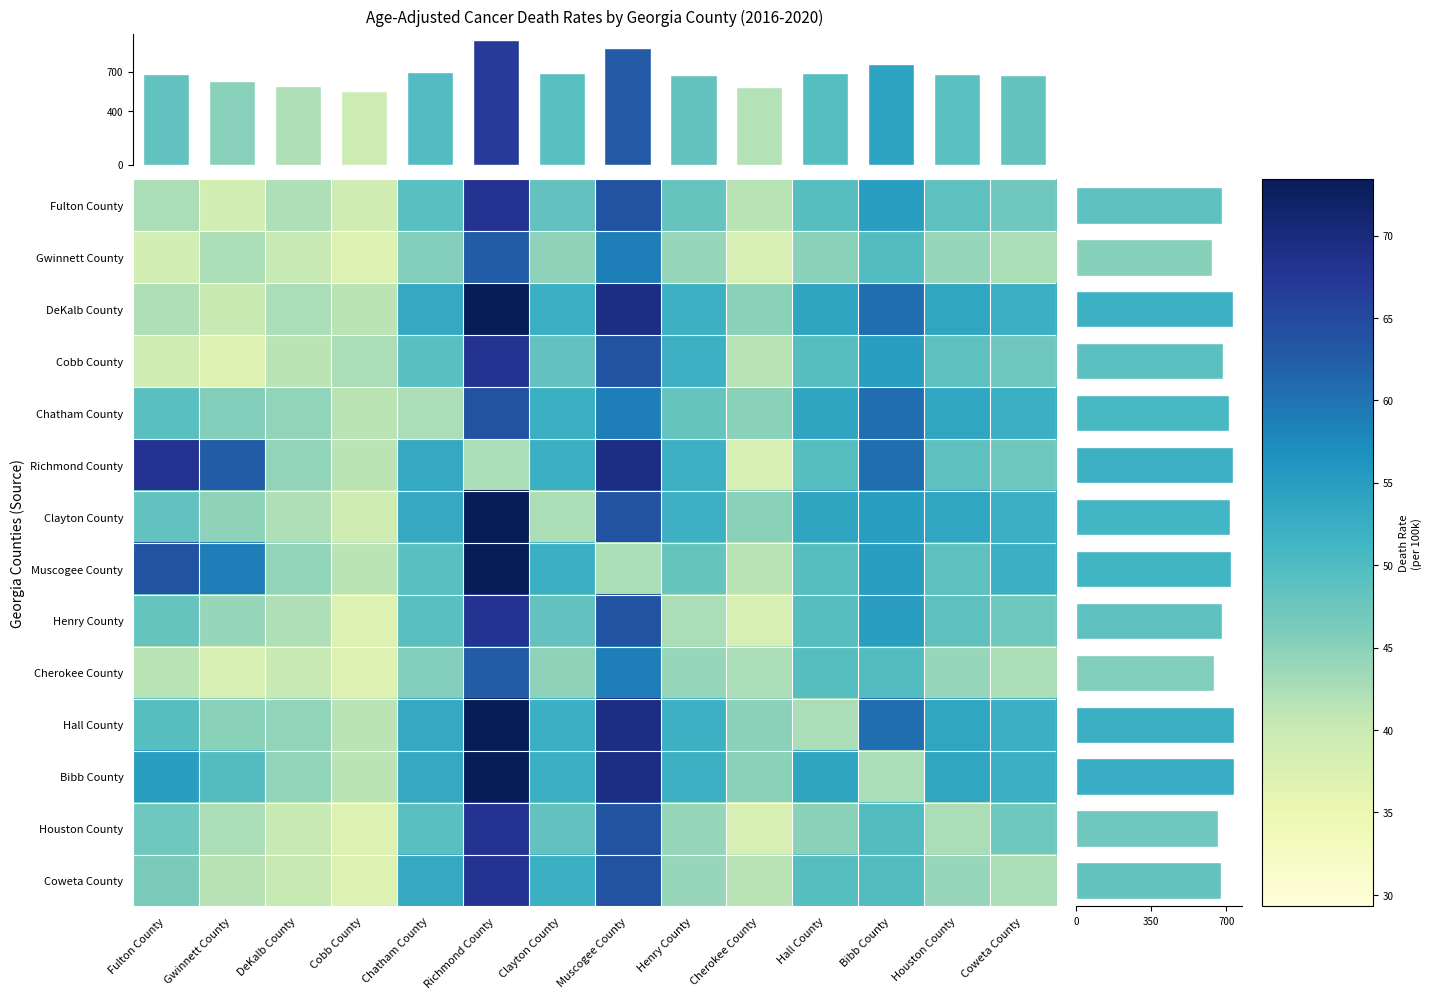

Reading left to right, extract all data points from this chart.

Fulton County: Fulton County=42.5	Gwinnett County=38.5	DeKalb County=42.1	Cobb County=39.2	Chatham County=49.2	Richmond County=67.9	Clayton County=48.3	Muscogee County=63.9	Henry County=48.0	Cherokee County=41.4	Hall County=49.3	Bibb County=54.9	Houston County=48.6	Coweta County=47.1
Gwinnett County: Fulton County=38.5	Gwinnett County=42.5	DeKalb County=40.3	Cobb County=37.3	Chatham County=45.6	Richmond County=62.7	Clayton County=44.7	Muscogee County=58.8	Henry County=44.1	Cherokee County=38.0	Hall County=45.0	Bibb County=49.7	Houston County=44.0	Coweta County=42.4
DeKalb County: Fulton County=42.1	Gwinnett County=40.1	DeKalb County=42.5	Cobb County=41.2	Chatham County=53.1	Richmond County=73.4	Clayton County=52.1	Muscogee County=69.3	Henry County=52.0	Cherokee County=45.0	Hall County=53.8	Bibb County=60.6	Houston County=53.6	Coweta County=52.1
Cobb County: Fulton County=39.2	Gwinnett County=37.3	DeKalb County=41.2	Cobb County=42.5	Chatham County=49.2	Richmond County=67.9	Clayton County=48.3	Muscogee County=63.9	Henry County=52.0	Cherokee County=41.4	Hall County=49.3	Bibb County=54.9	Houston County=48.6	Coweta County=47.1
Chatham County: Fulton County=49.2	Gwinnett County=45.6	DeKalb County=44.3	Cobb County=41.2	Chatham County=42.5	Richmond County=63.9	Clayton County=52.1	Muscogee County=58.8	Henry County=48.0	Cherokee County=45.0	Hall County=53.8	Bibb County=60.6	Houston County=53.6	Coweta County=52.1
Richmond County: Fulton County=67.9	Gwinnett County=62.7	DeKalb County=44.3	Cobb County=41.2	Chatham County=53.1	Richmond County=42.5	Clayton County=52.1	Muscogee County=69.3	Henry County=52.0	Cherokee County=38.0	Hall County=49.3	Bibb County=60.6	Houston County=48.6	Coweta County=47.1
Clayton County: Fulton County=48.3	Gwinnett County=44.7	DeKalb County=42.1	Cobb County=39.2	Chatham County=53.1	Richmond County=73.4	Clayton County=42.5	Muscogee County=63.9	Henry County=52.0	Cherokee County=45.0	Hall County=53.8	Bibb County=54.9	Houston County=53.6	Coweta County=52.1
Muscogee County: Fulton County=63.9	Gwinnett County=58.8	DeKalb County=44.3	Cobb County=41.2	Chatham County=49.2	Richmond County=73.4	Clayton County=52.1	Muscogee County=42.5	Henry County=48.0	Cherokee County=41.4	Hall County=49.3	Bibb County=54.9	Houston County=48.6	Coweta County=52.1
Henry County: Fulton County=48.0	Gwinnett County=44.1	DeKalb County=42.1	Cobb County=37.3	Chatham County=49.2	Richmond County=67.9	Clayton County=48.3	Muscogee County=63.9	Henry County=42.5	Cherokee County=38.0	Hall County=49.3	Bibb County=54.9	Houston County=48.6	Coweta County=47.1
Cherokee County: Fulton County=41.4	Gwinnett County=38.0	DeKalb County=40.3	Cobb County=37.3	Chatham County=45.6	Richmond County=62.7	Clayton County=44.7	Muscogee County=58.8	Henry County=44.1	Cherokee County=42.5	Hall County=49.3	Bibb County=49.7	Houston County=44.0	Coweta County=42.4
Hall County: Fulton County=49.3	Gwinnett County=45.0	DeKalb County=44.3	Cobb County=41.2	Chatham County=53.1	Richmond County=73.4	Clayton County=52.1	Muscogee County=69.3	Henry County=52.0	Cherokee County=45.0	Hall County=42.5	Bibb County=60.6	Houston County=53.6	Coweta County=52.1
Bibb County: Fulton County=54.9	Gwinnett County=49.7	DeKalb County=44.3	Cobb County=41.2	Chatham County=53.1	Richmond County=73.4	Clayton County=52.1	Muscogee County=69.3	Henry County=52.0	Cherokee County=45.0	Hall County=53.8	Bibb County=42.5	Houston County=53.6	Coweta County=52.1
Houston County: Fulton County=47.1	Gwinnett County=42.4	DeKalb County=40.3	Cobb County=37.3	Chatham County=49.2	Richmond County=67.9	Clayton County=48.3	Muscogee County=63.9	Henry County=44.1	Cherokee County=38.0	Hall County=45.0	Bibb County=49.7	Houston County=42.5	Coweta County=47.1
Coweta County: Fulton County=46.3	Gwinnett County=41.7	DeKalb County=40.3	Cobb County=37.3	Chatham County=53.1	Richmond County=67.9	Clayton County=52.1	Muscogee County=63.9	Henry County=44.1	Cherokee County=41.4	Hall County=49.3	Bibb County=49.7	Houston County=44.0	Coweta County=42.5